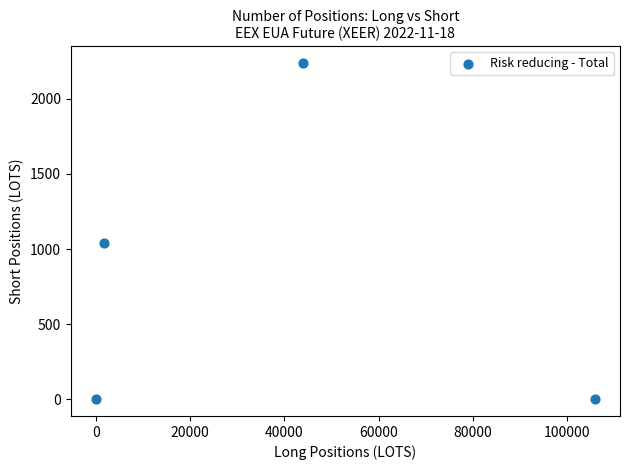

What is the average X value?

37874